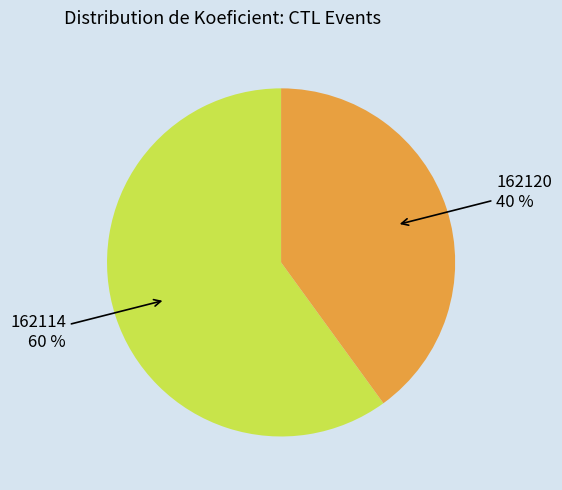

To the nearest percent, what is the difference between the largest and smallest slice percentages?

20%